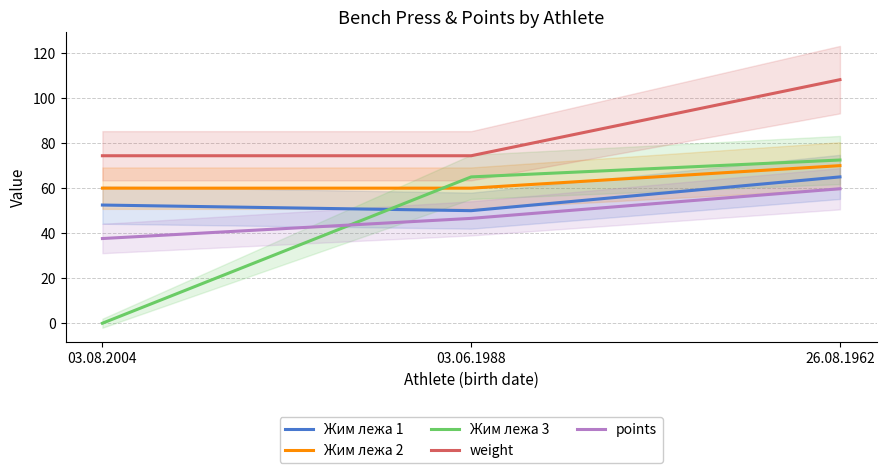

At how many categories does at least one series exceed 58?

3